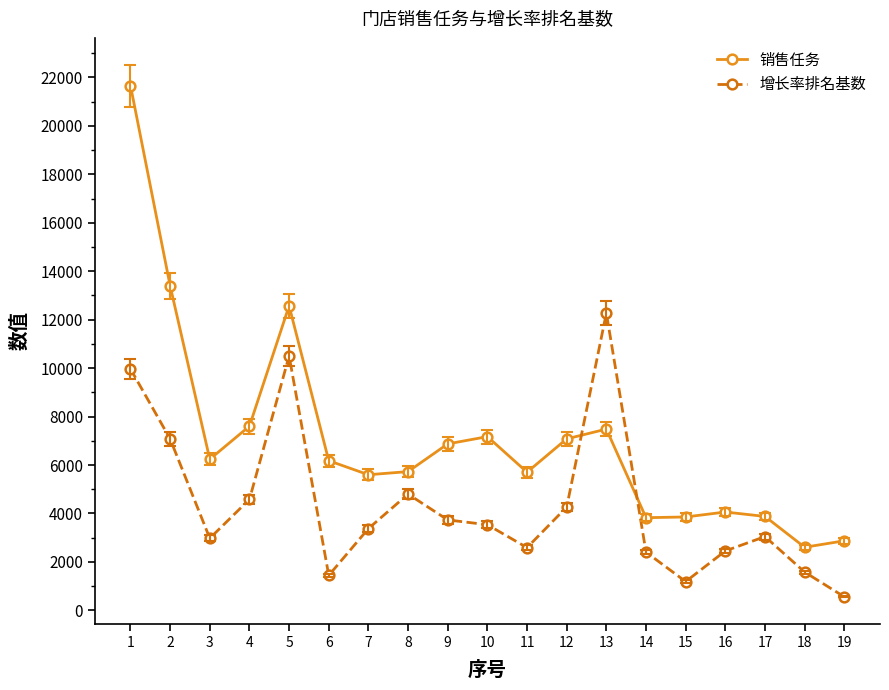

The 增长率排名基数 series shows 3280 at 13. True or false?

False